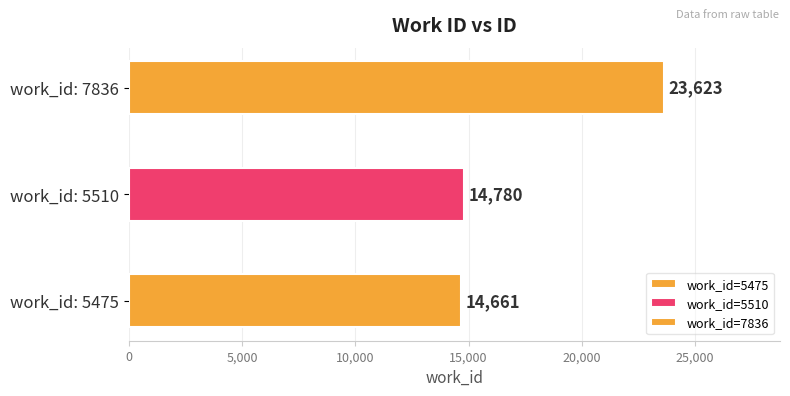

Does the chart contain stacked bars?

No